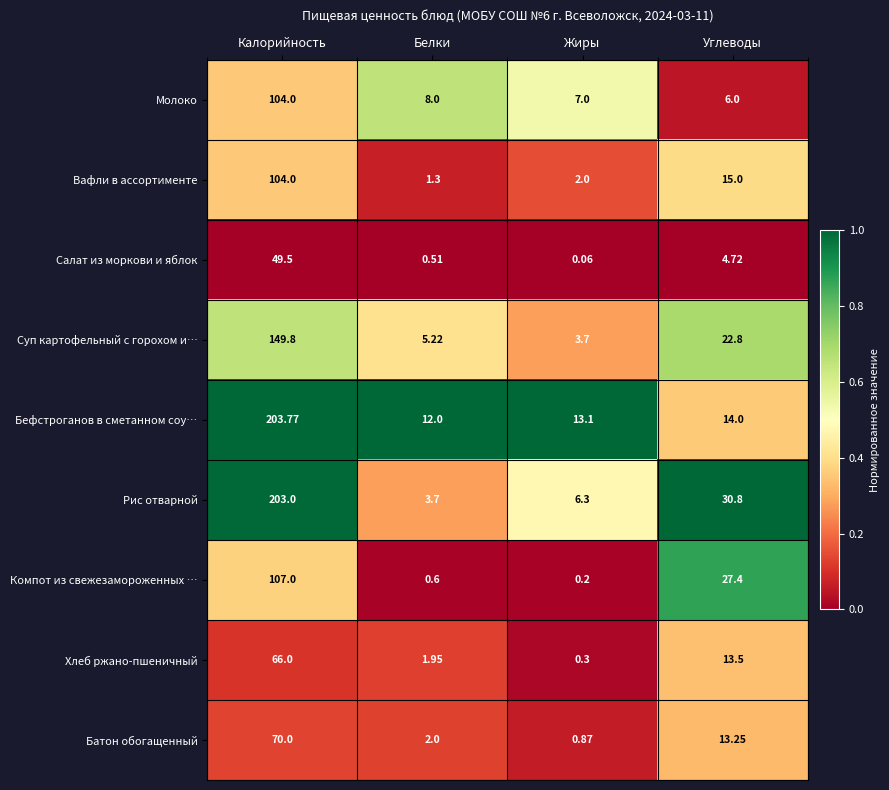

Which category has the highest value in the Рис отварной series?

Калорийность